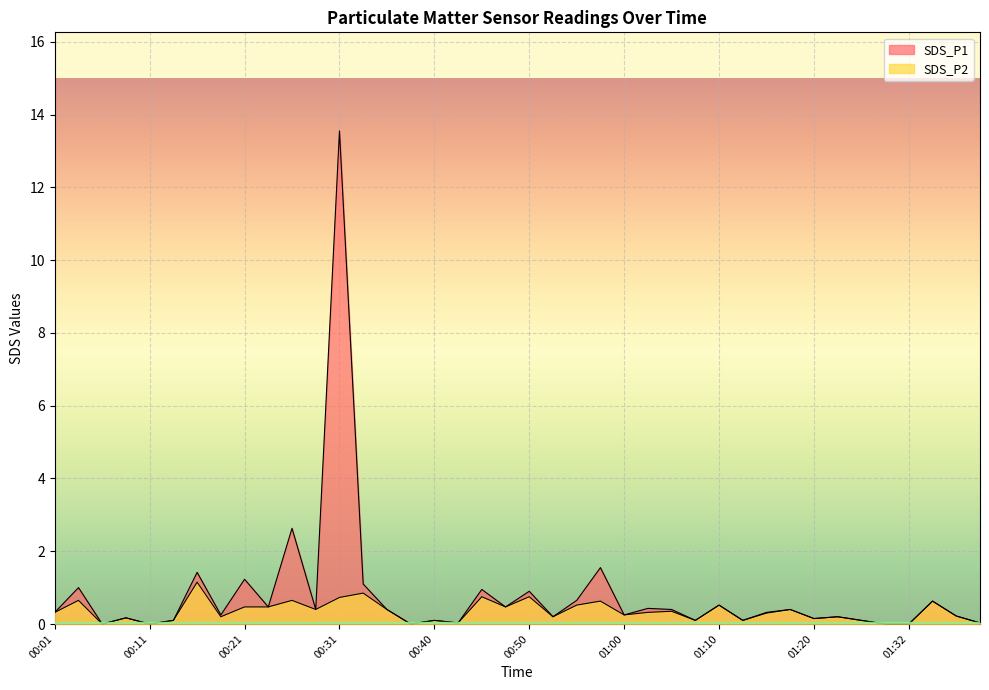

Which series changed the most between 00:06 and 00:08?

SDS_P1